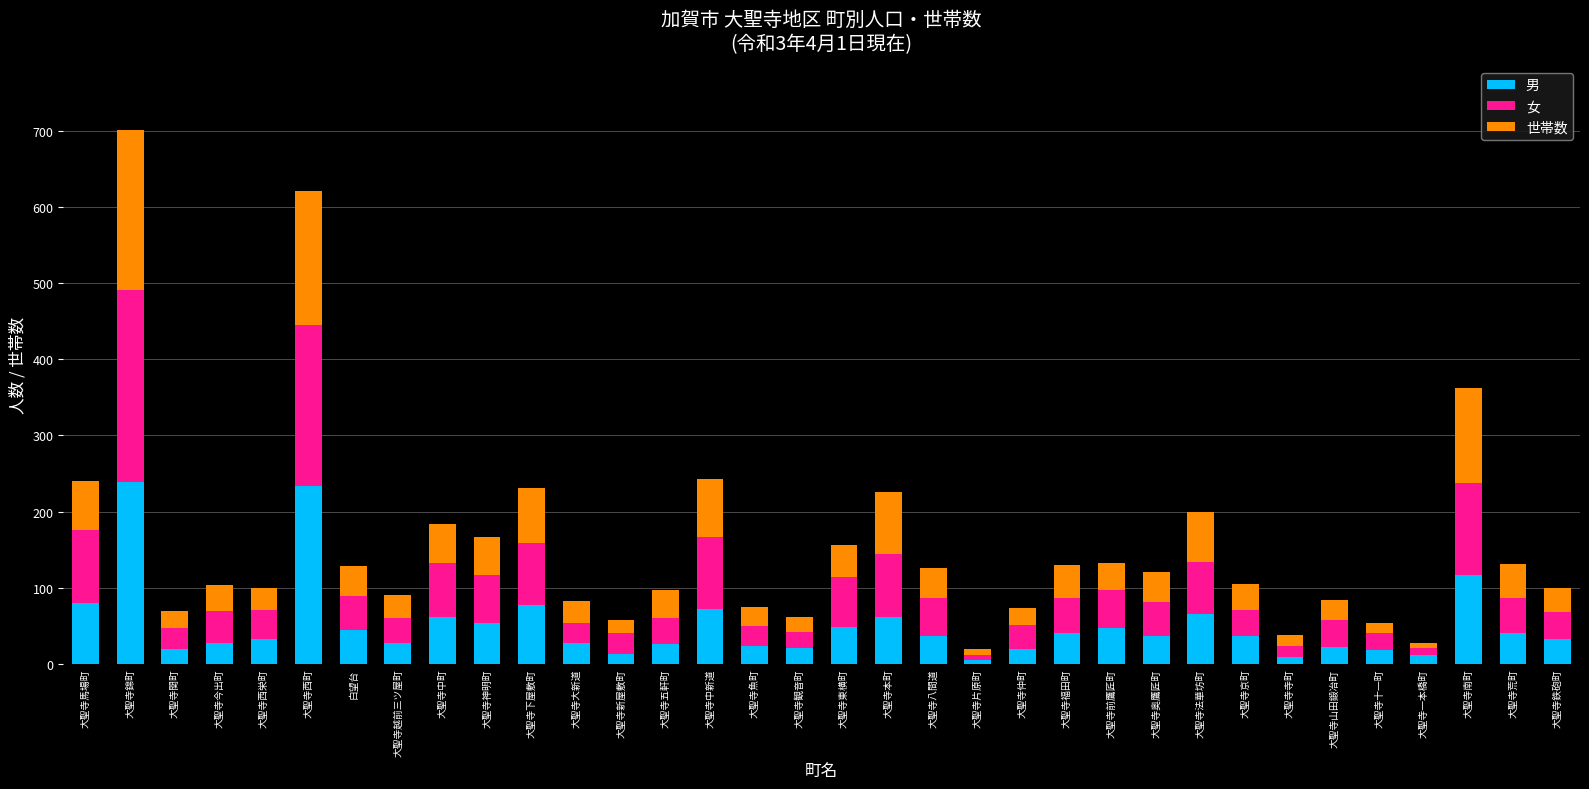

What is the difference between the maximum and minimum values in the 男 series?

234